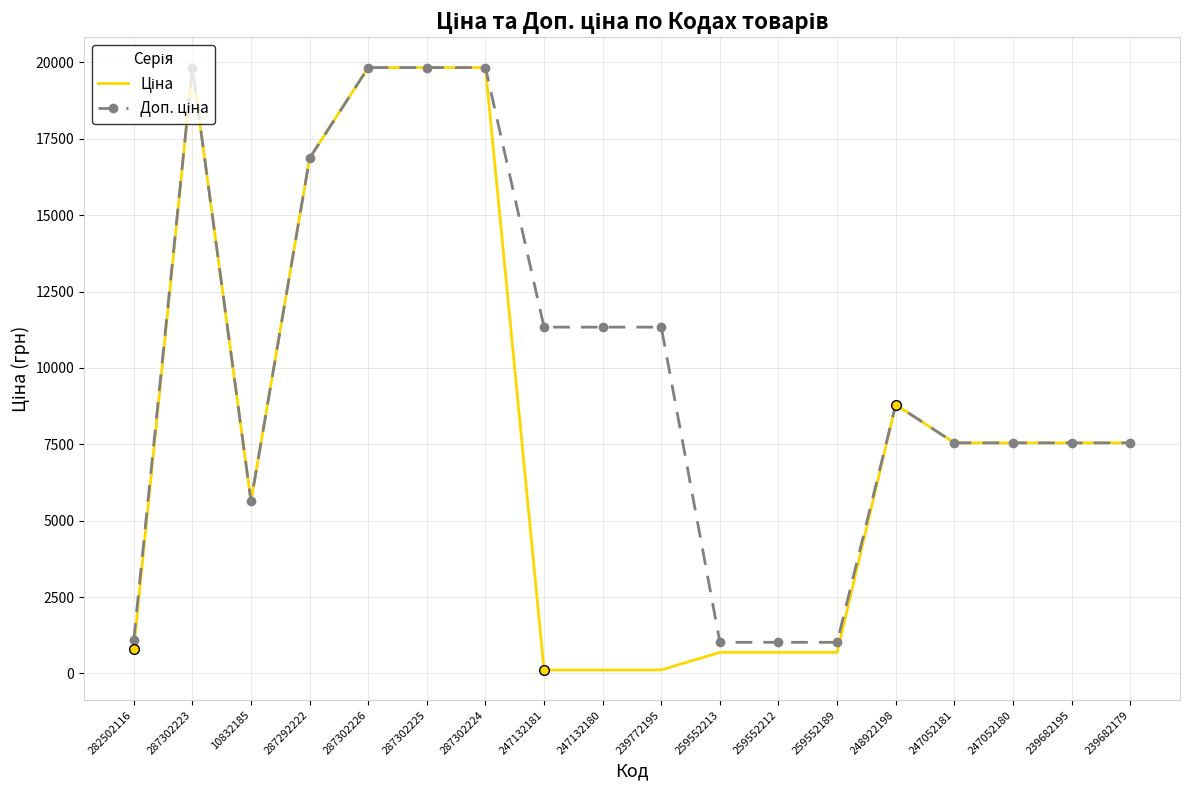

What is the total value across all series at 239682179?

15091.8